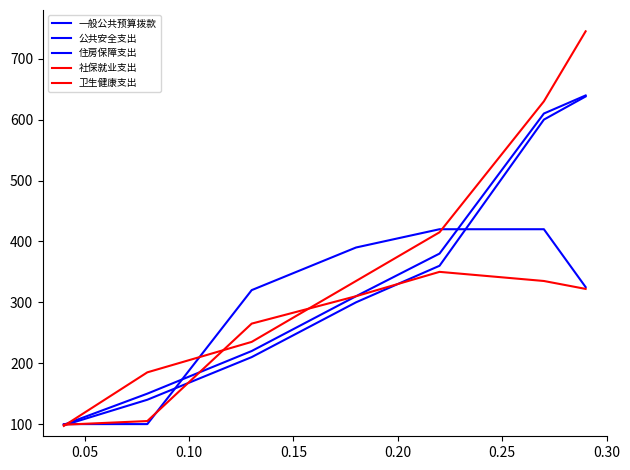

How many lines are shown in the chart?

5